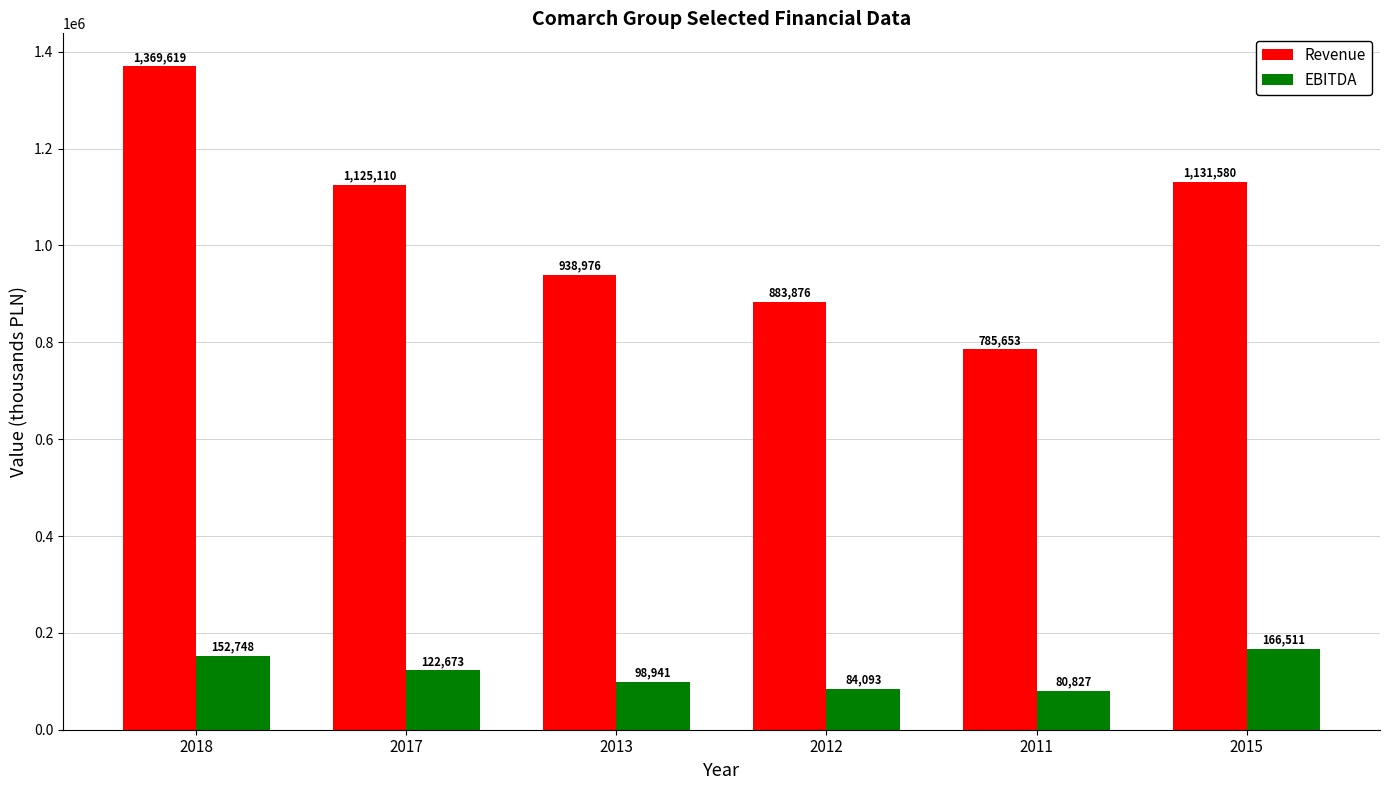

What is the value of the Revenue bar at the 2nd from the left?

1125110